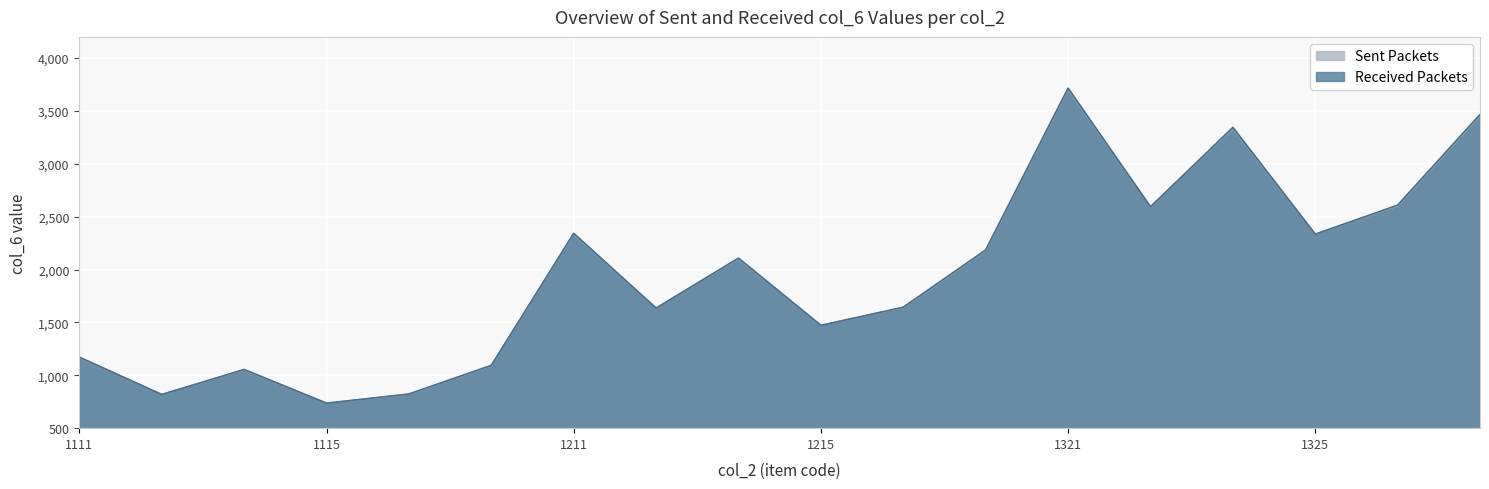

Reading left to right, transcribe all the data shown in this chart.

Sent Packets: 1111=1168	1113=818	1114=1051	1115=736	1121=820	1131=1090	1211=2335	1213=1635	1214=2102	1215=1472	1221=1639	1231=2178	1321=3704	1323=2593	1324=3334	1325=2334	1331=2601	1341=3455
Received Packets: 1111=1172	1113=818	1114=1055	1115=736	1121=823	1131=1094	1211=2342	1213=1635	1214=2108	1215=1472	1221=1644	1231=2185	1321=3715	1323=2593	1324=3344	1325=2334	1331=2609	1341=3466